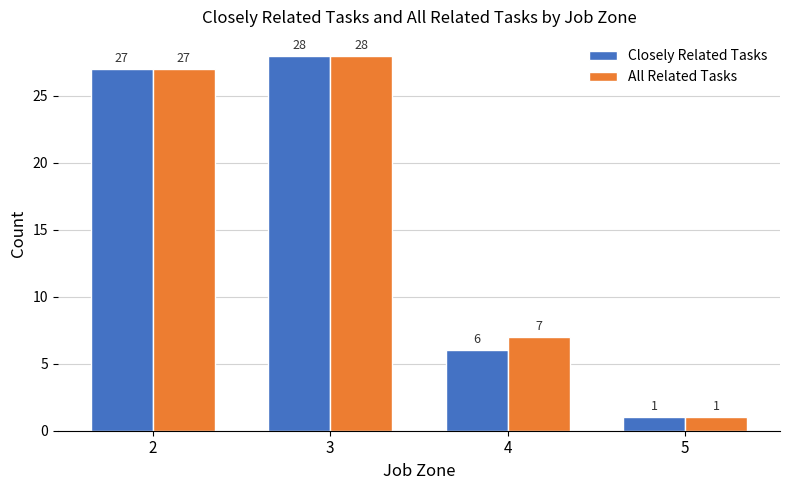

The value of Closely Related Tasks at 5 is 1. True or false?

True